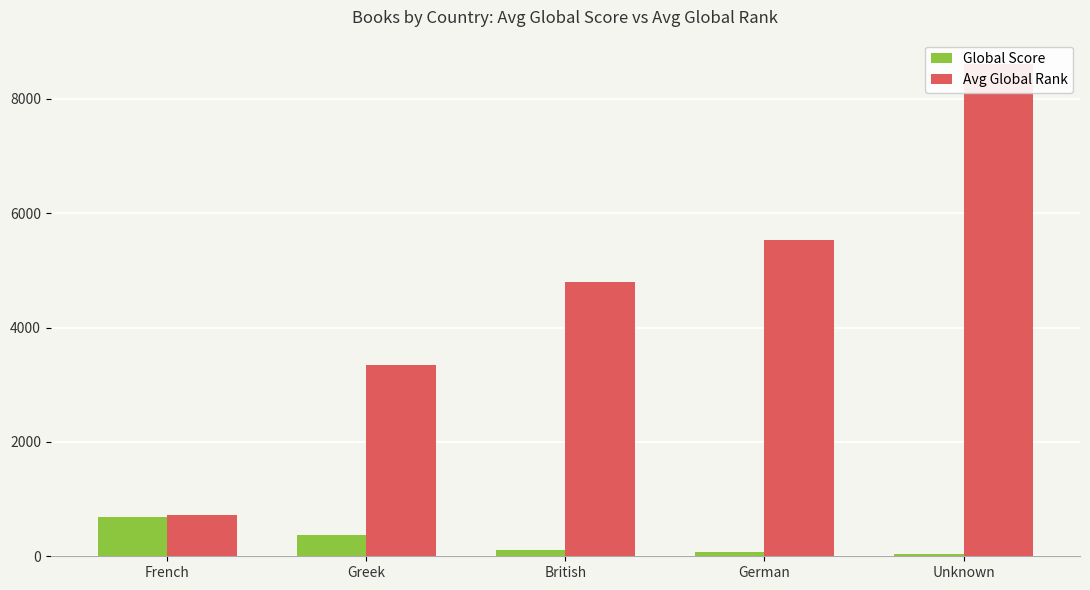

What is the label of the 3rd bar from the right?

British